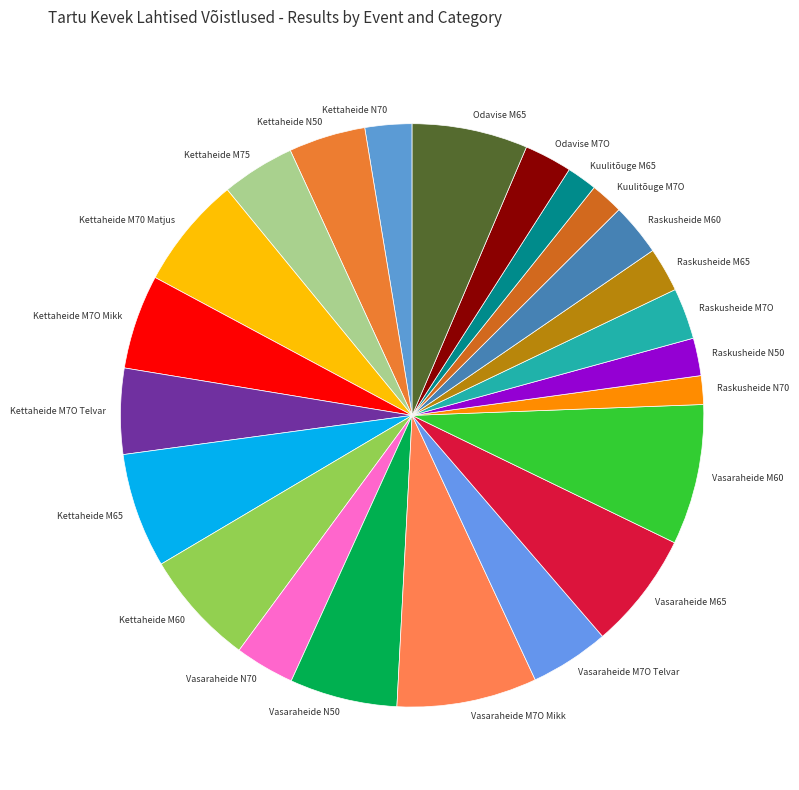

The Raskusheide M7O slice represents 3% of the pie. True or false?

True